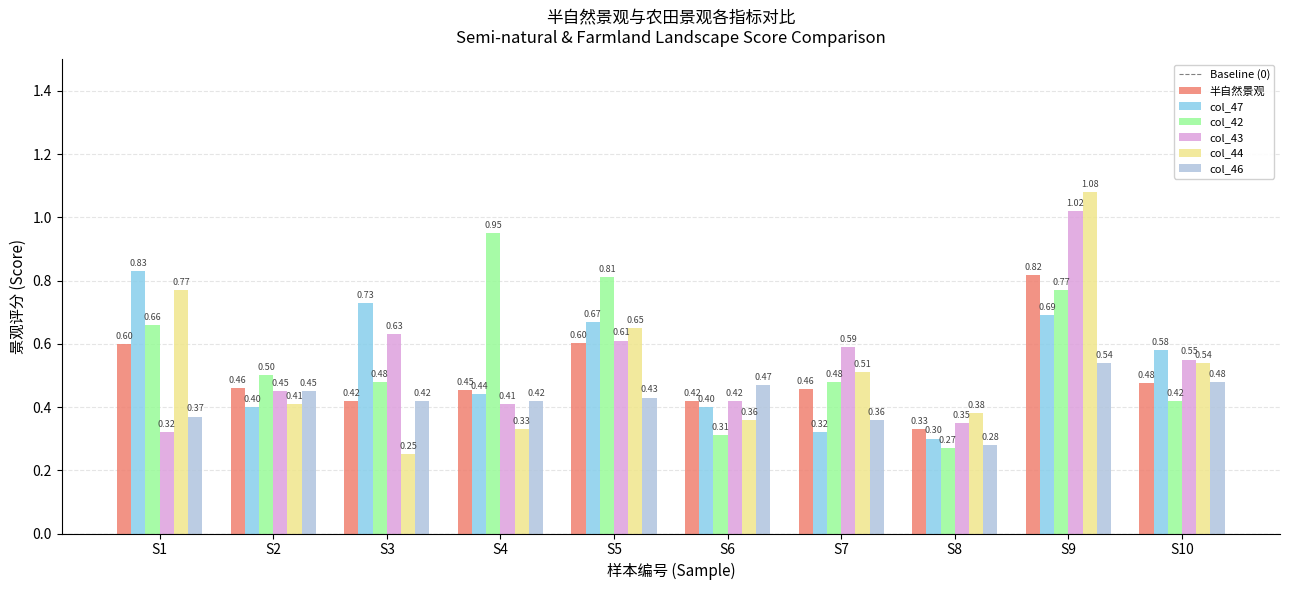

What is the difference between the maximum and minimum values in the col_46 series?

0.3